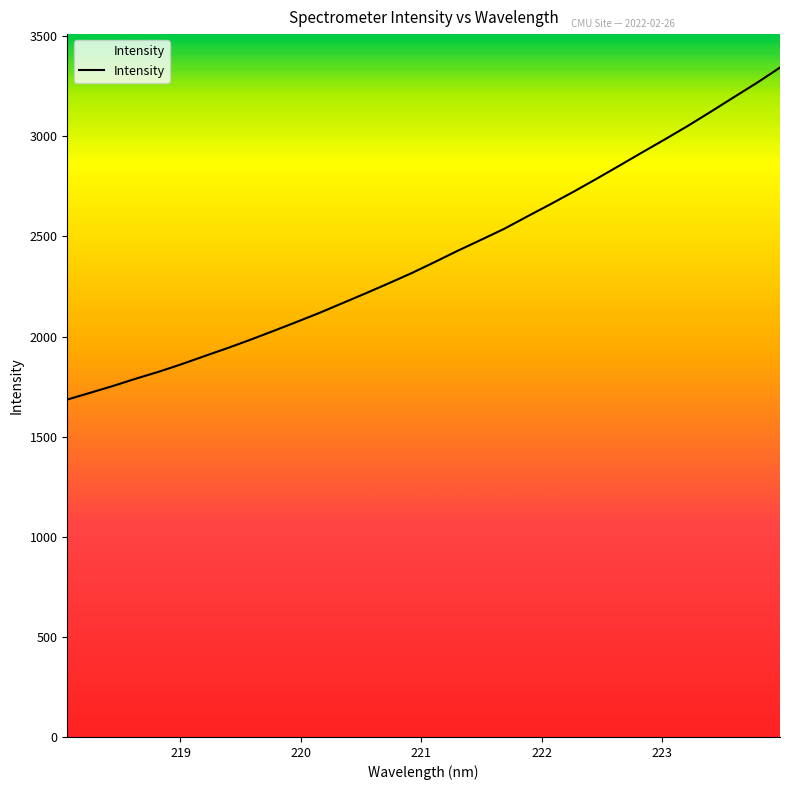

What is the difference between the maximum and minimum values?

1658.3